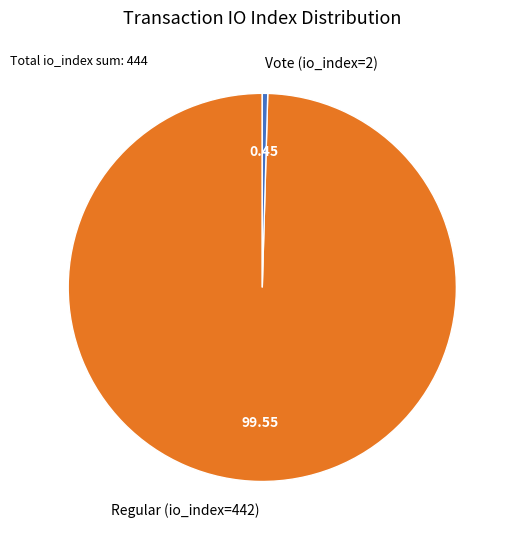

Which slice represents more than half of the pie?

Regular (io_index=442)